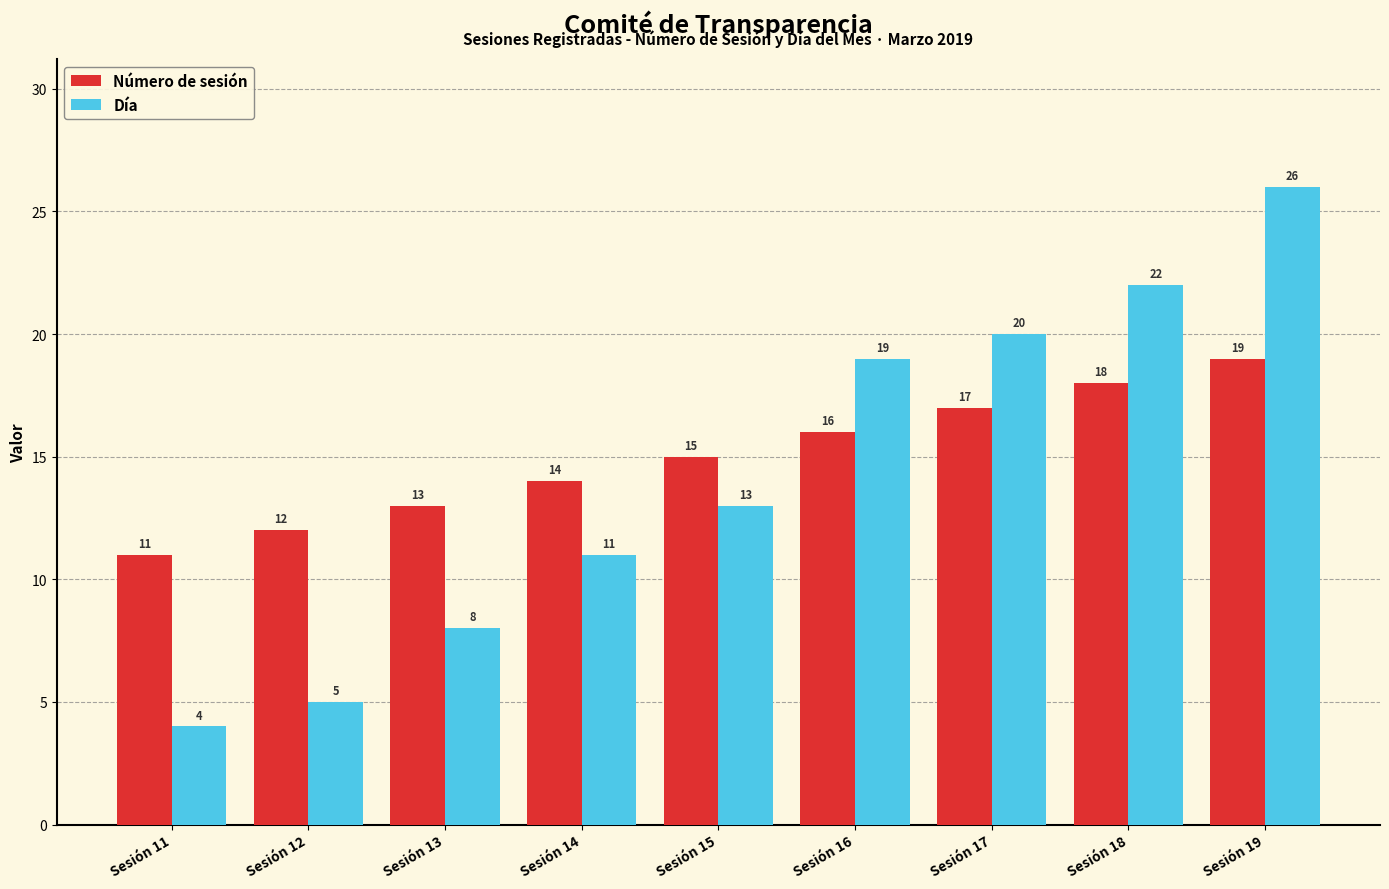

At how many categories does at least one series exceed 10?

9